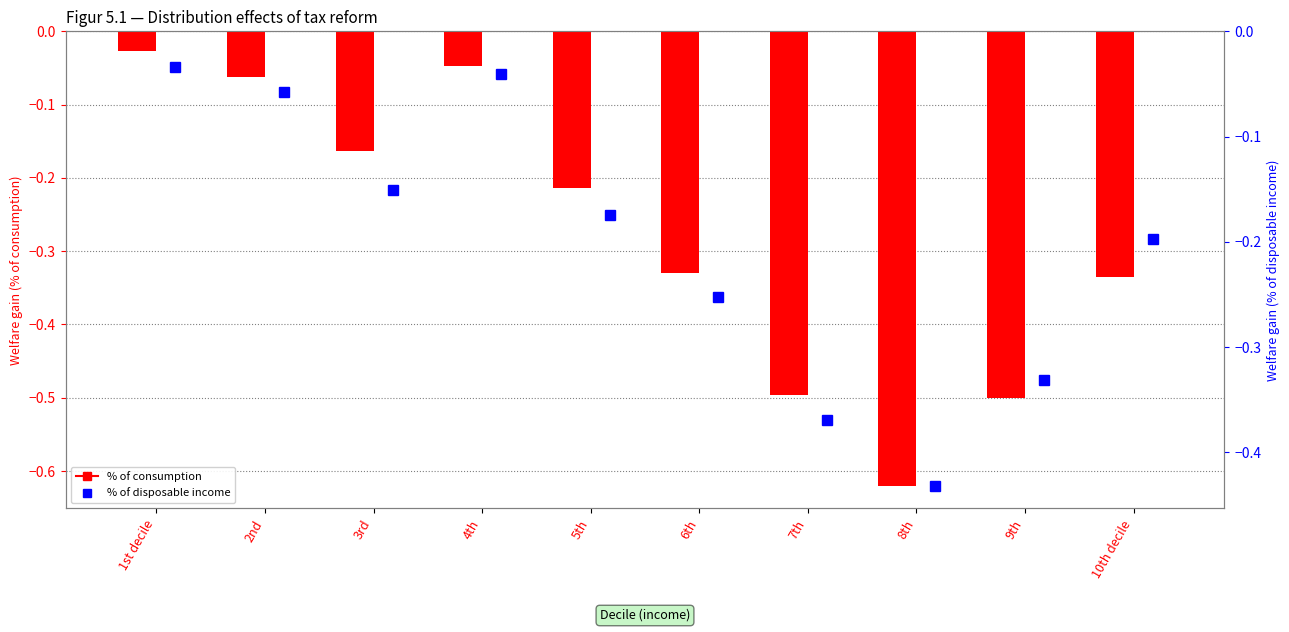

Does the chart contain any negative values?

Yes